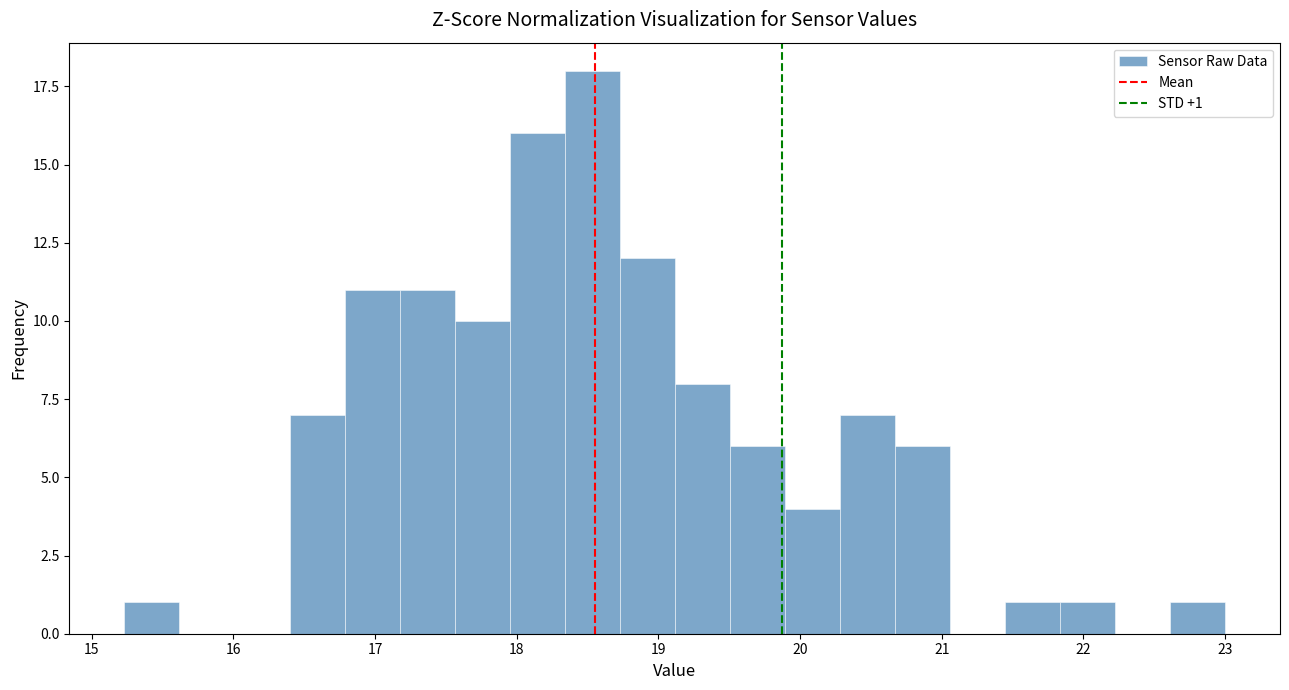

Around what value on the x-axis is the tallest bar? Give the approximate position of its centre, as read against the axis.

18.5